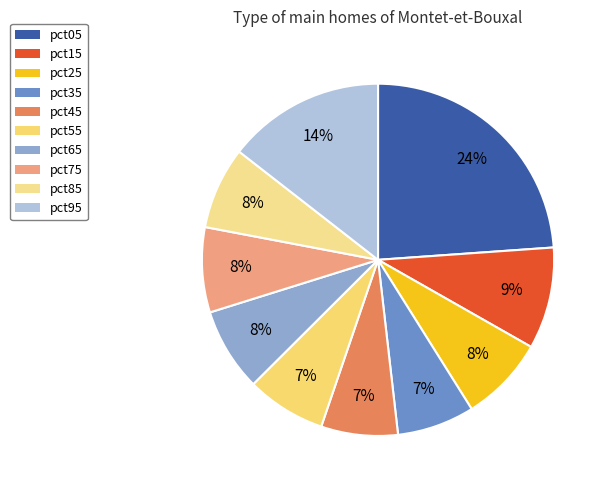

Rank the categories by value from highest to lowest.

pct05, pct95, pct15, pct25, pct75, pct65, pct85, pct55, pct35, pct45